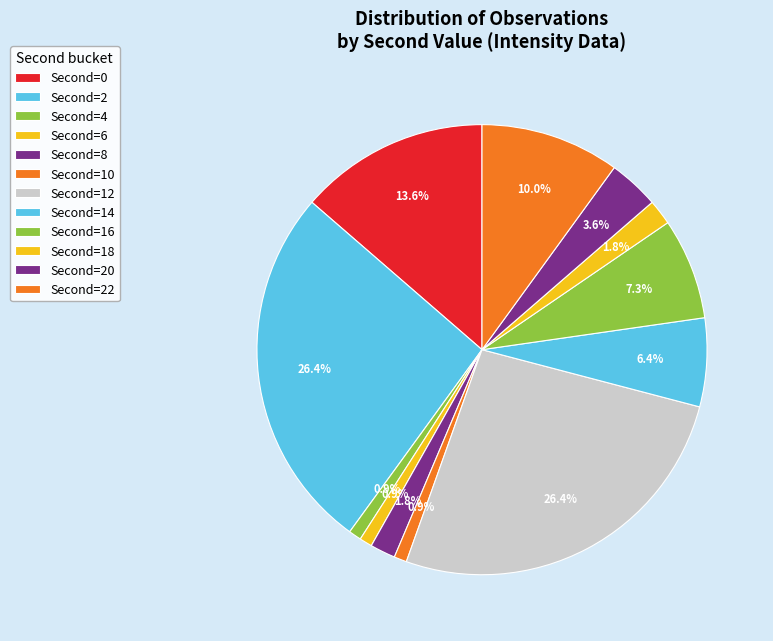

How many slices are in this pie chart?

12